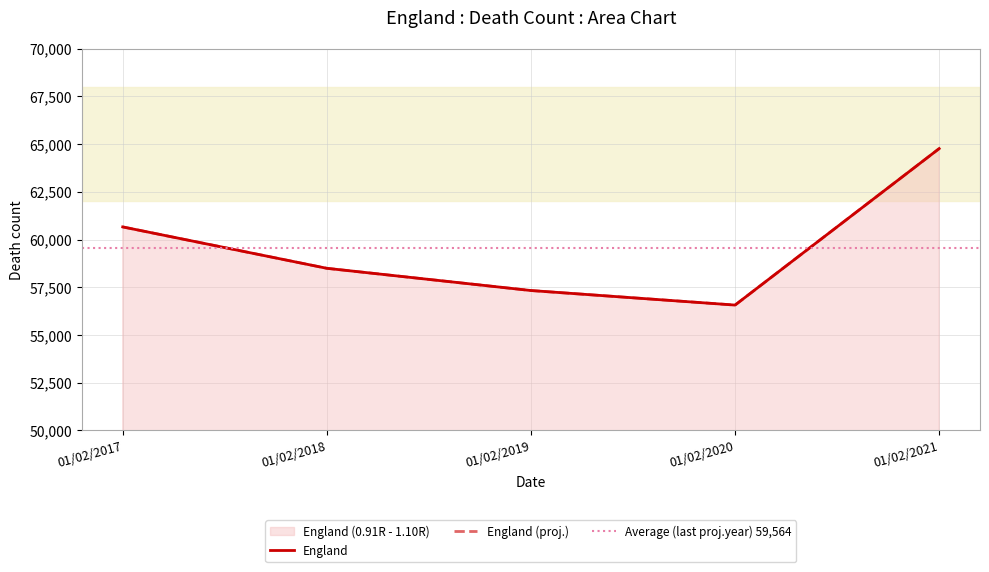

What is the value of the 1st point from the left?

60662